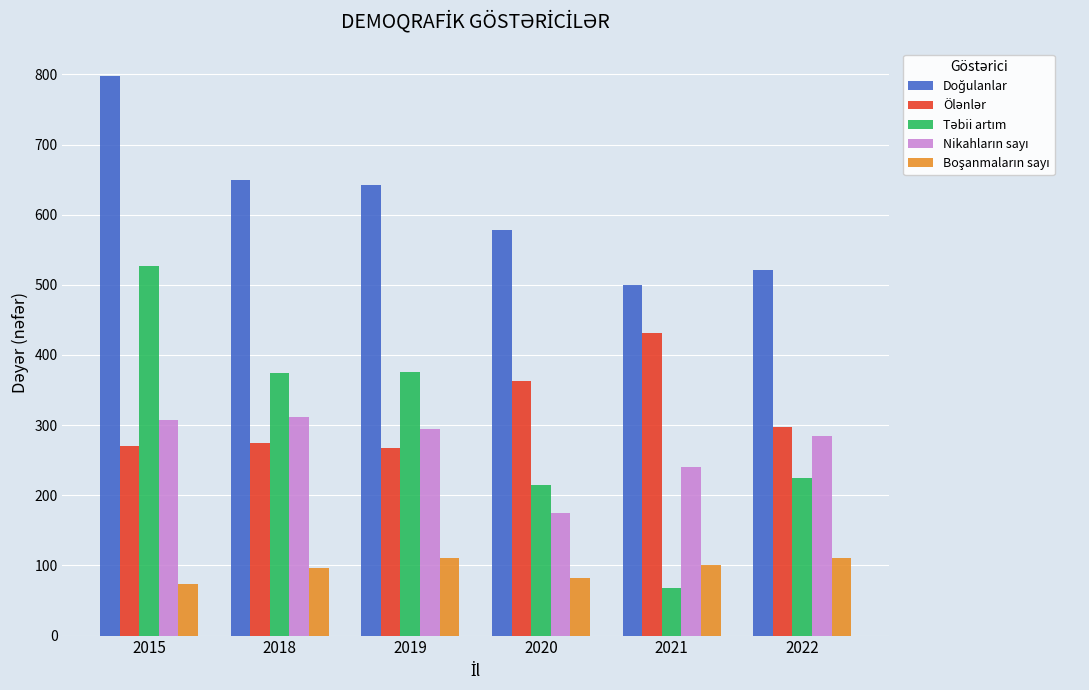

What is the smallest value displayed?

68